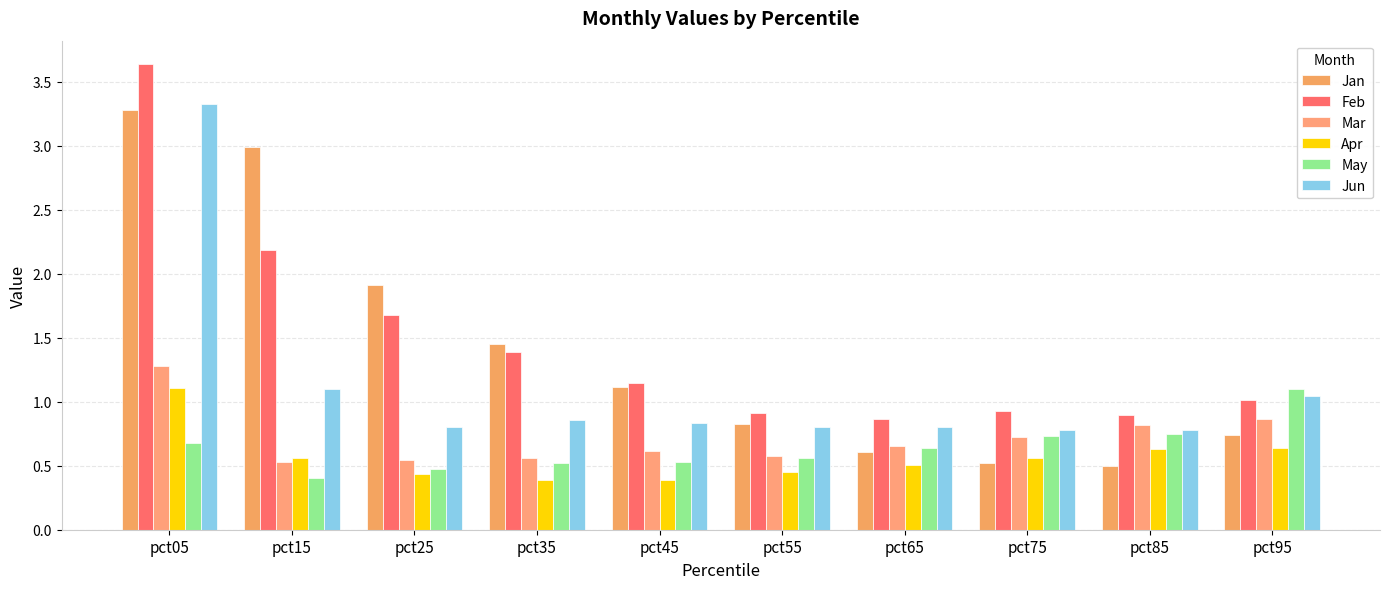

Are the bars horizontal?

No